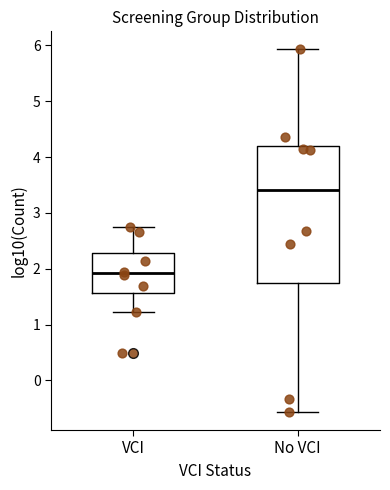

Reading left to right, transcribe this box plot: for each box, give where its median line is, the range the box spans, and where its two whiskers end, as read against the y-axis. The values are not printed on the chart, so give them approximately, as read against the axis.

VCI: median 1.9, box 1.6 to 2.3, whiskers 1.2 to 2.7
No VCI: median 3.4, box 1.7 to 4.2, whiskers -0.6 to 5.9